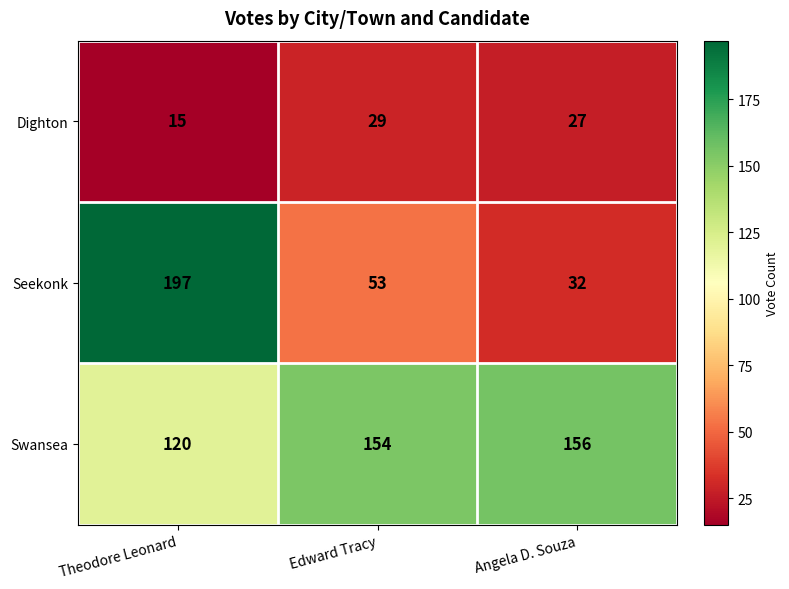

Reading left to right, extract all data points from this chart.

Dighton: 15	29	27
Seekonk: 197	53	32
Swansea: 120	154	156